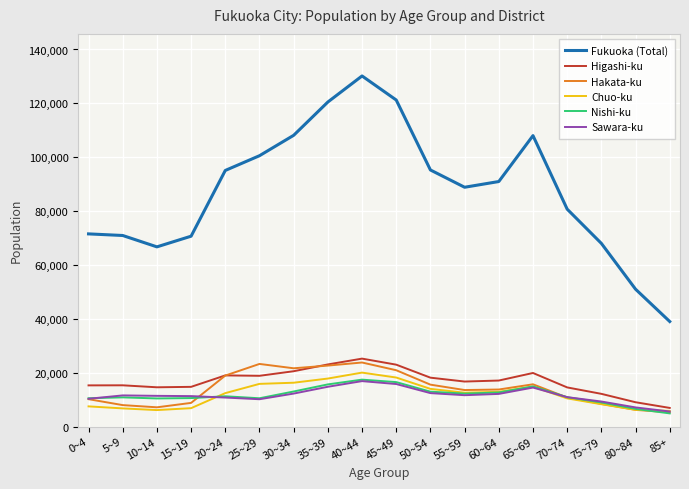

True or false: Nishi-ku and Higashi-ku cross at least once.

False